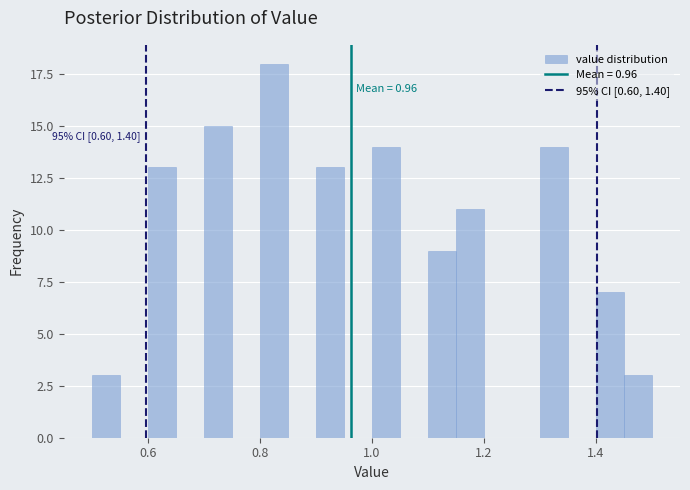

Around what value on the x-axis is the tallest bar? Give the approximate position of its centre, as read against the axis.

0.82